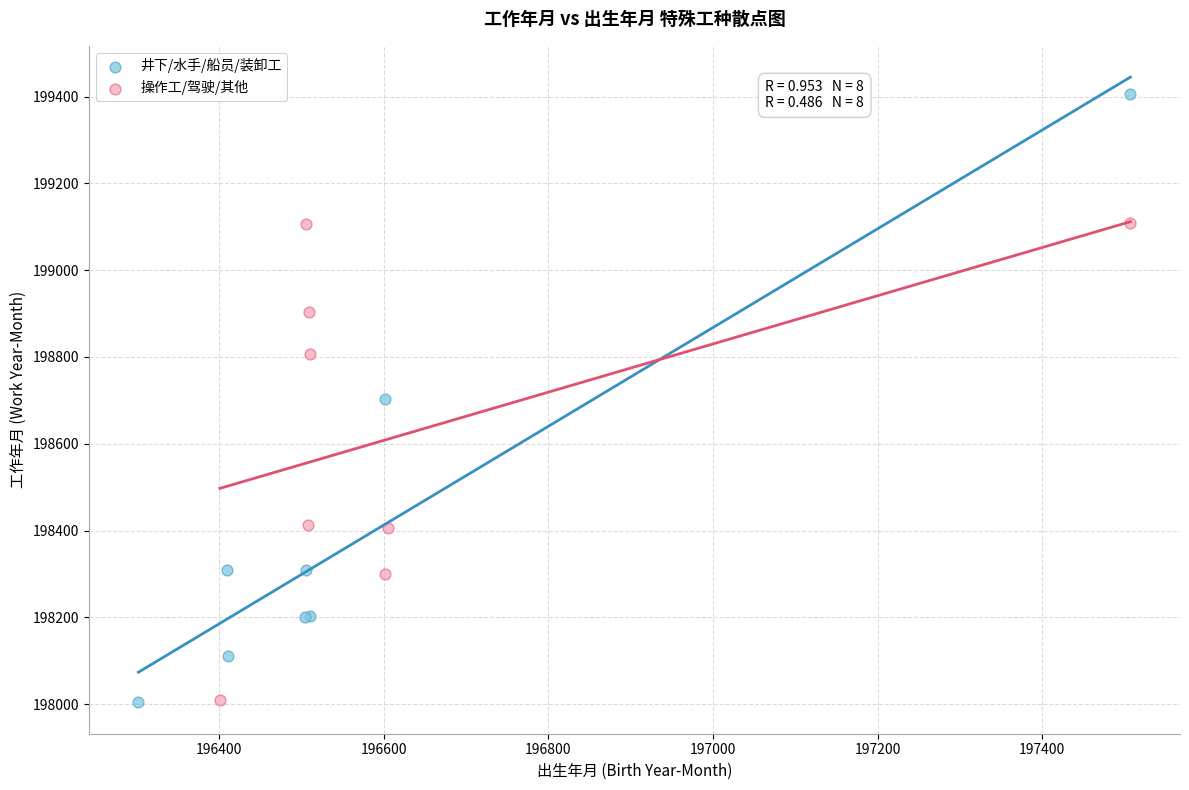

Which series reaches the maximum Y coordinate?

井下/水手/船员/装卸工